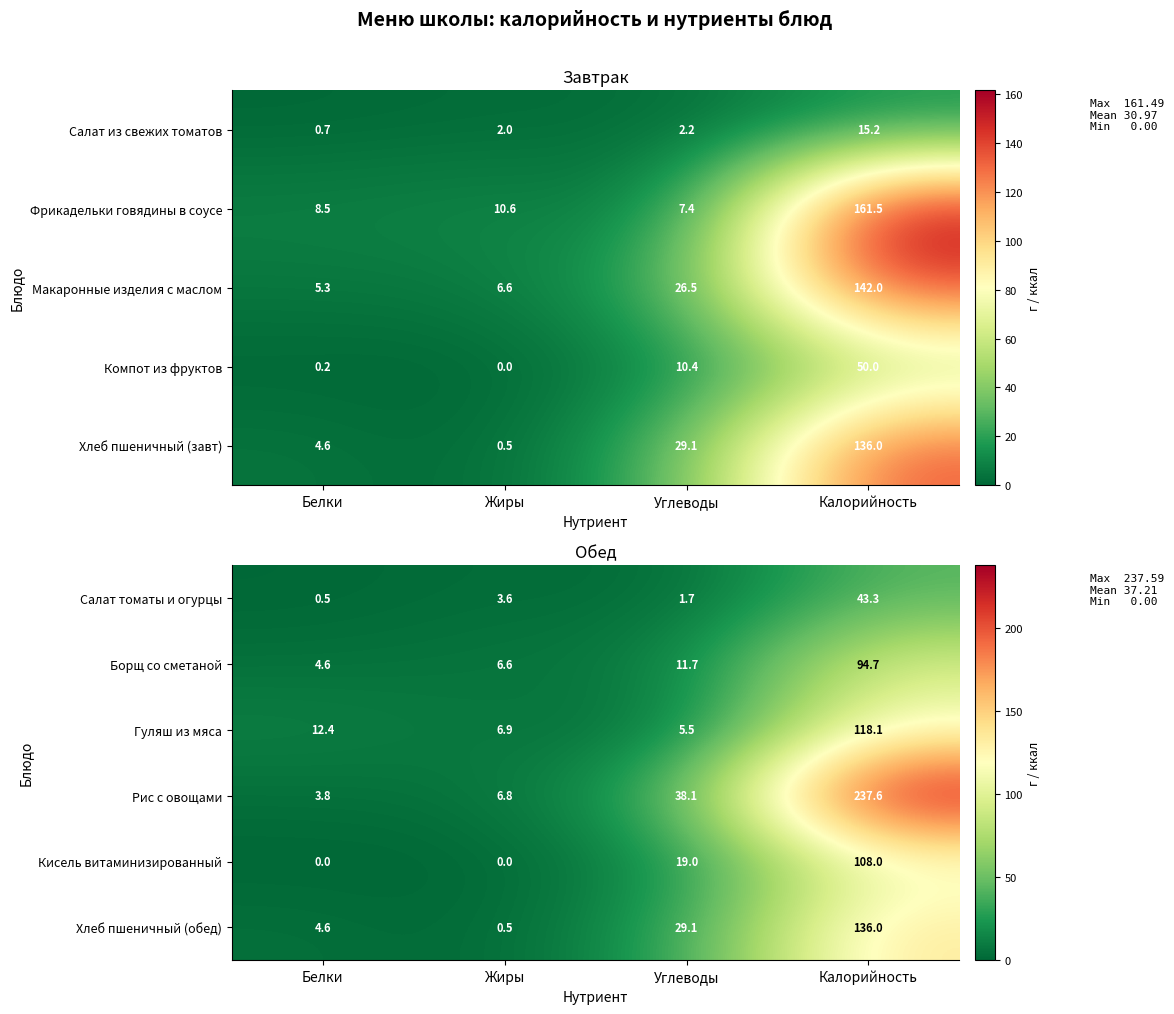

At which label is Салат томаты и огурцы closest to 21?

Жиры